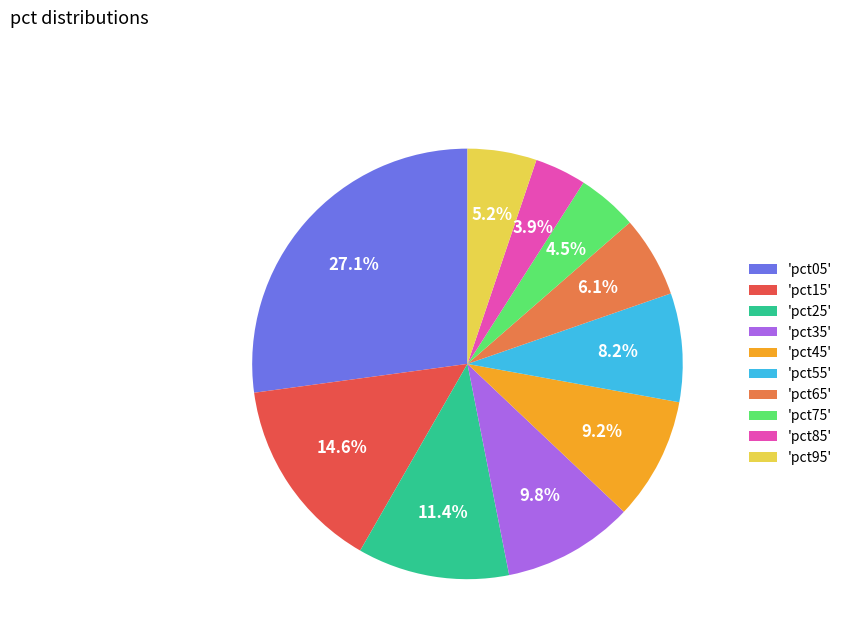

Which category has the biggest portion of the pie?

'pct05'